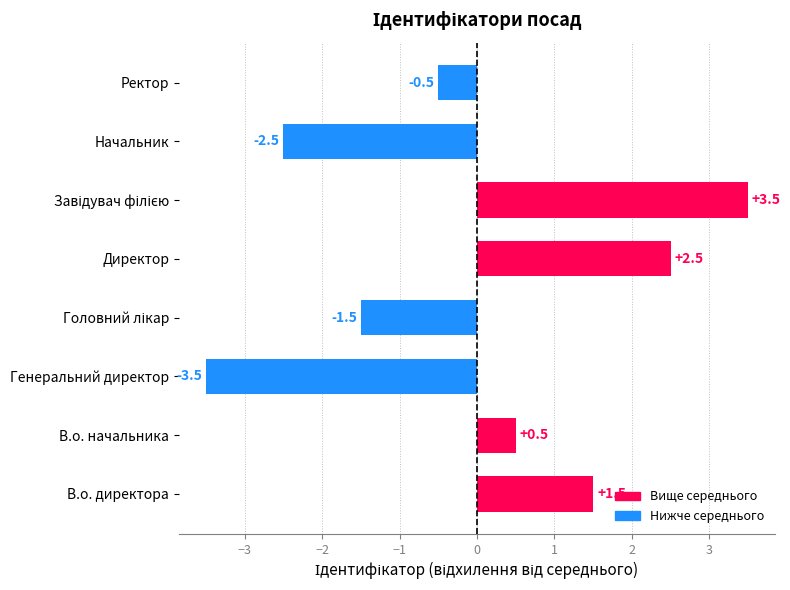

Reading bottom to top, transcribe all the data shown in this chart.

1.5	0.5	-3.5	-1.5	2.5	3.5	-2.5	-0.5